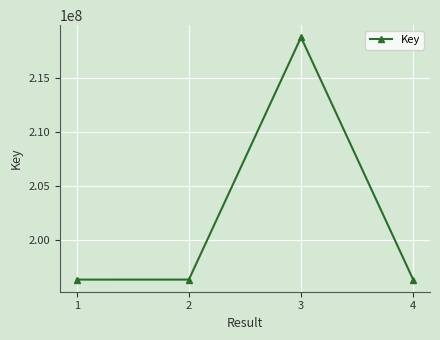

Where is the first local maximum?

3